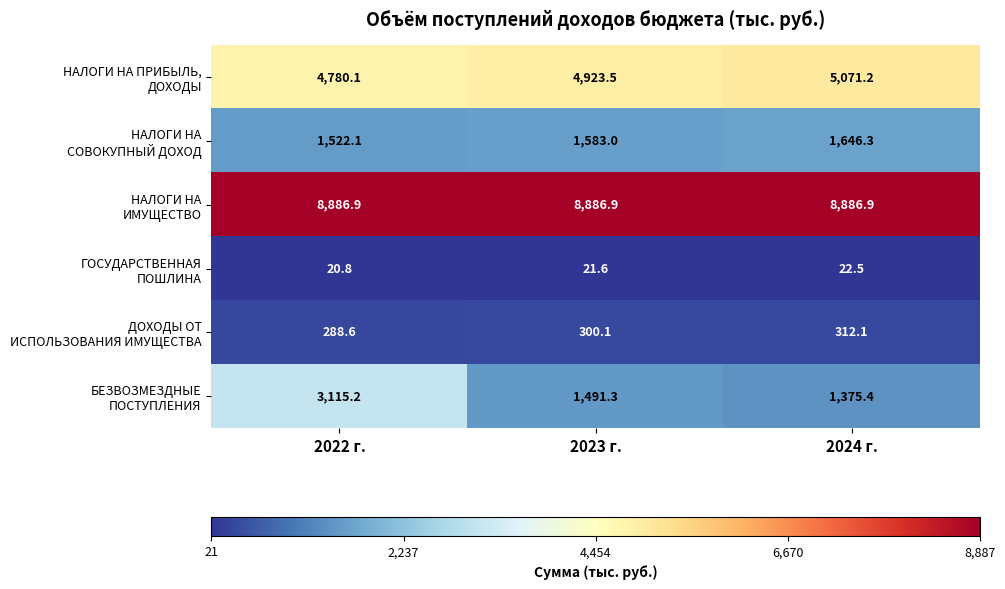

Which category has the lowest value across all series?

2022 г.